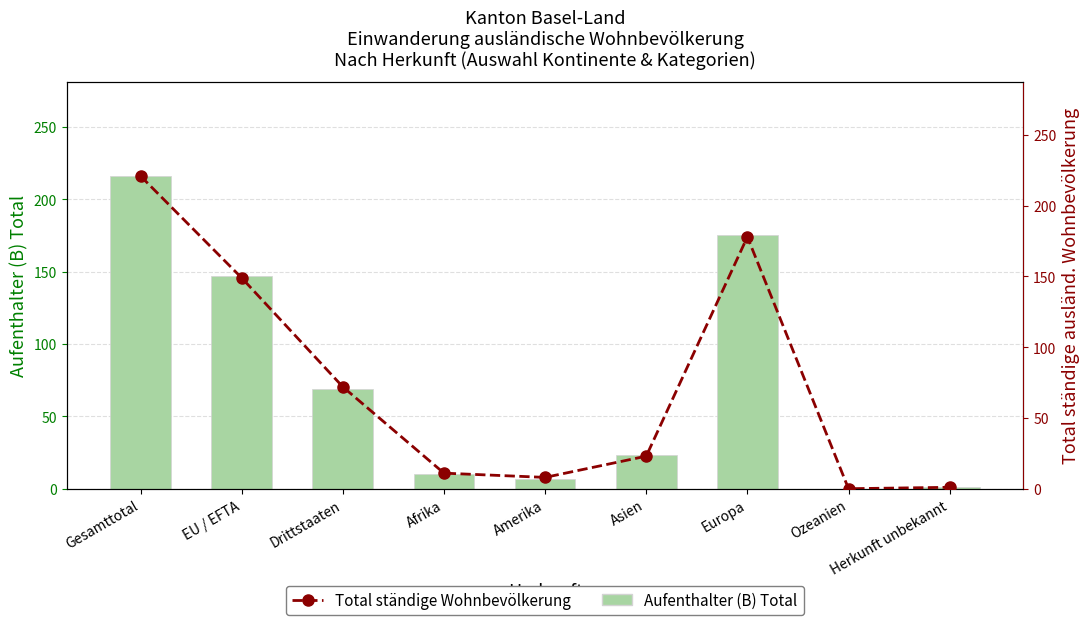

Is the value of Total ständige Wohnbevölkerung at Europa greater than the value of Aufenthalter (B) Total at Amerika?

Yes